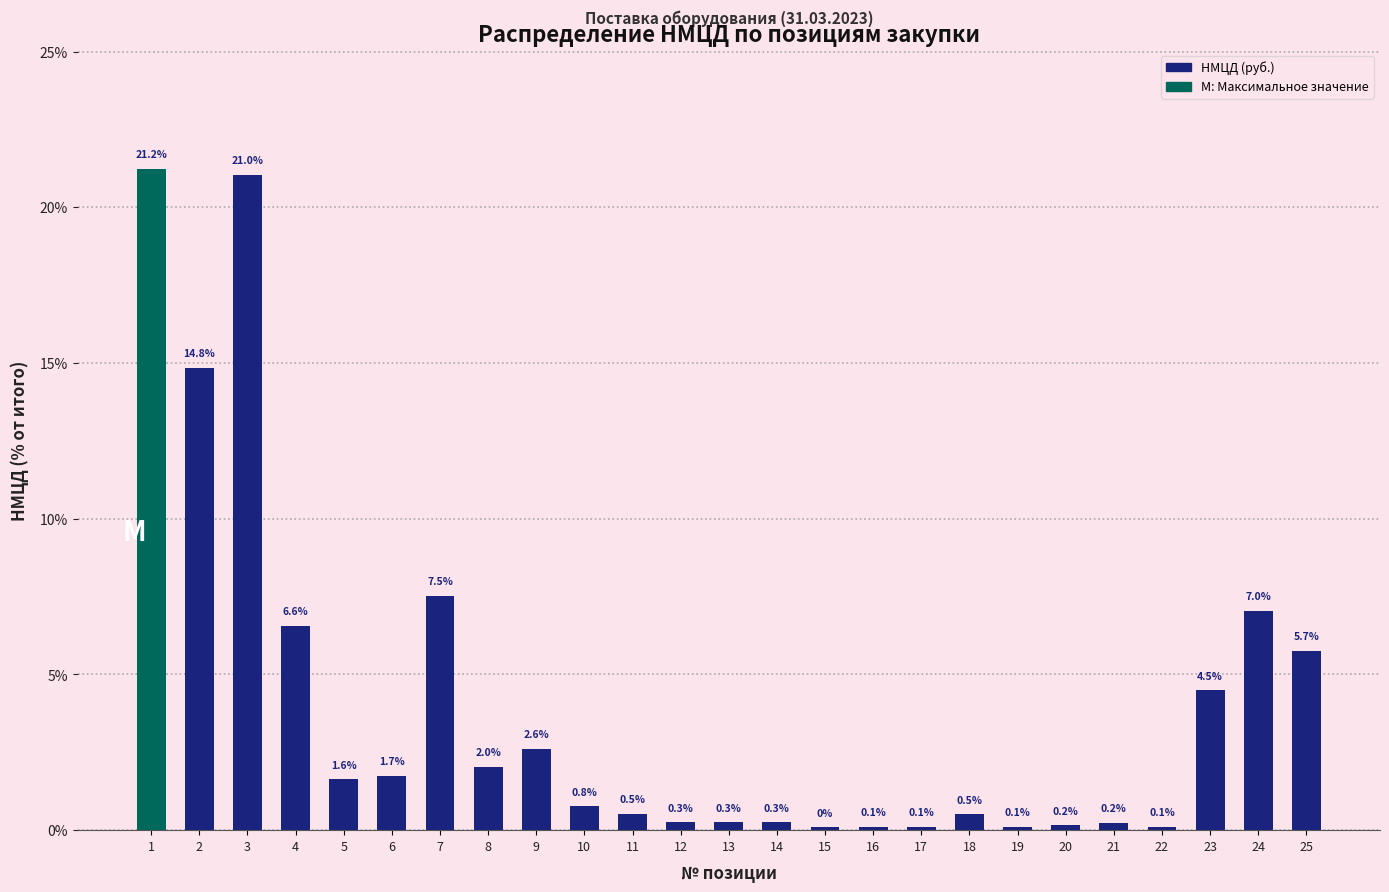

Reading right to left, list all the values displayed in this chart.

25=5.7	24=7.0	23=4.5	22=0.1	21=0.2	20=0.2	19=0.1	18=0.5	17=0.1	16=0.1	15=0.1	14=0.3	13=0.3	12=0.3	11=0.5	10=0.8	9=2.6	8=2.0	7=7.5	6=1.7	5=1.6	4=6.6	3=21.0	2=14.8	1=21.2